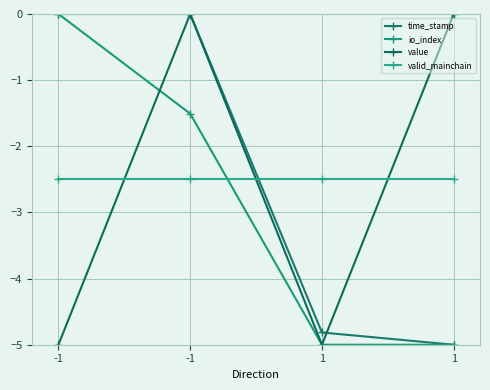

Which series has the largest range (max minus min)?

time_stamp